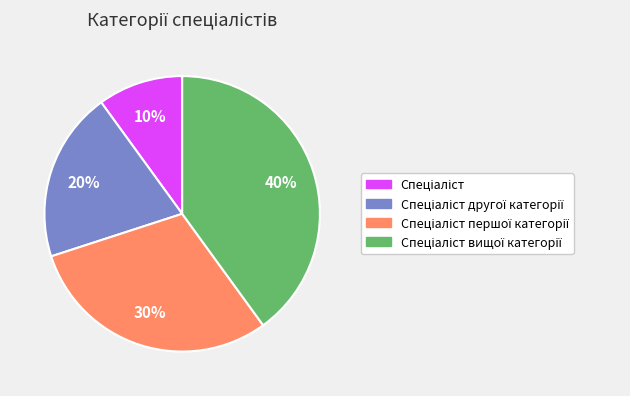

How many slices are in this pie chart?

4